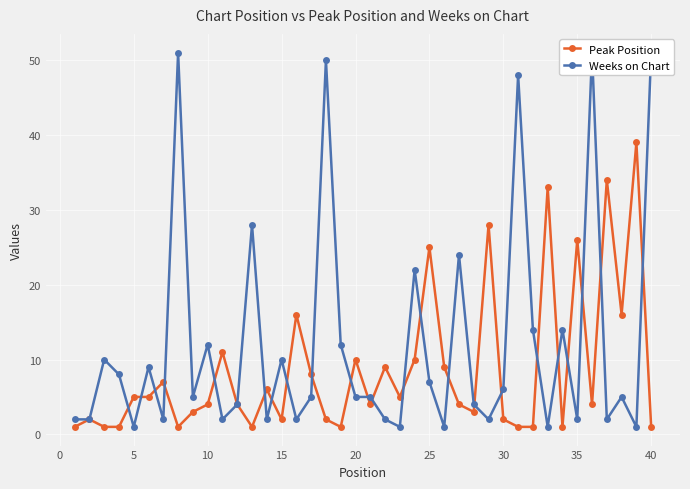

True or false: Peak Position has a value of 26 at 35.

True